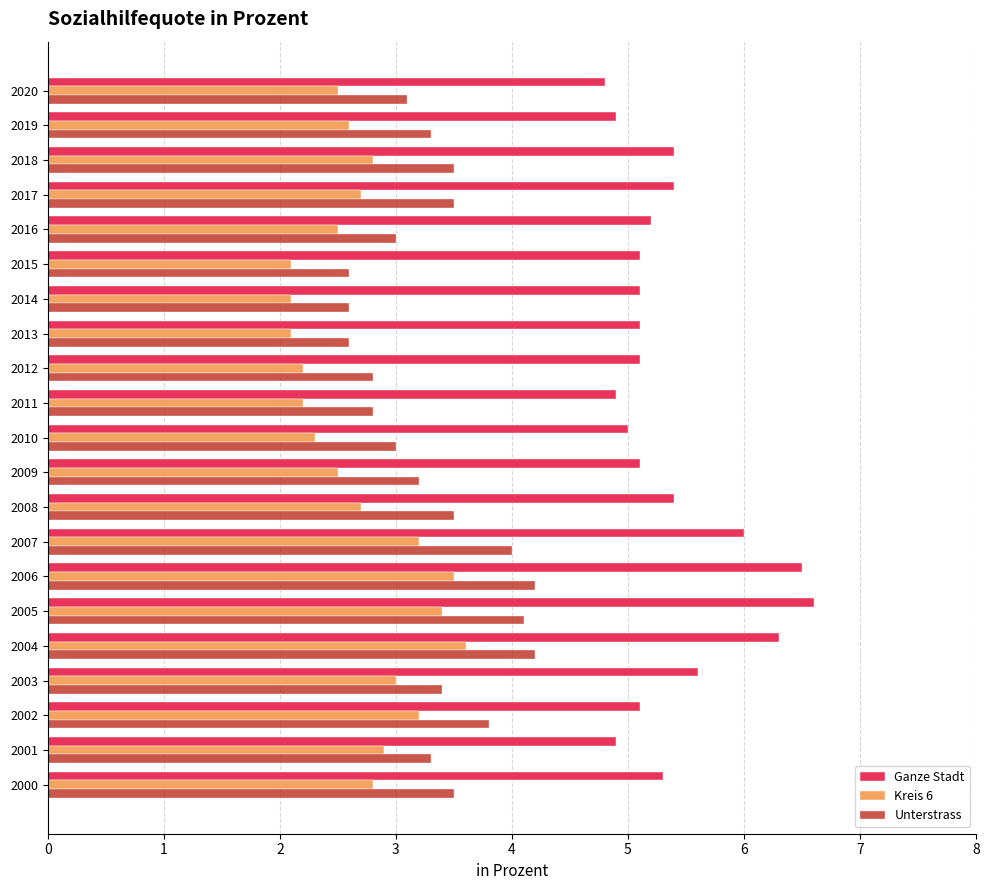

True or false: Unterstrass has a value of 1.9 at 2008.

False